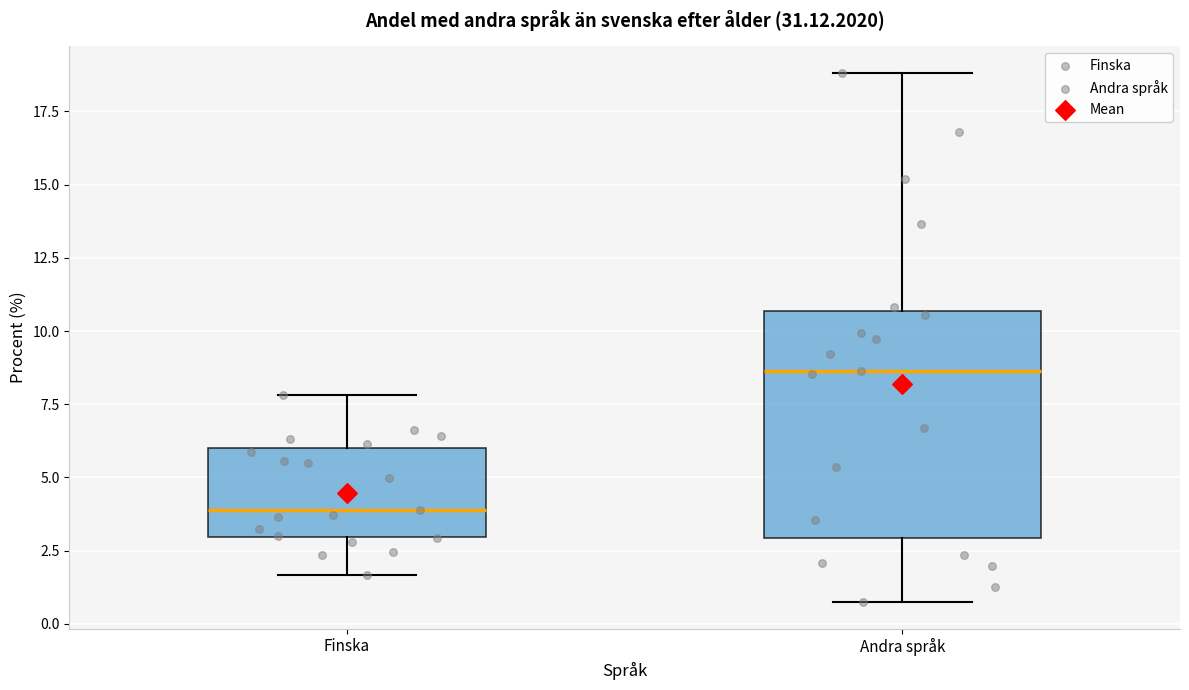

Which box's median line is the lowest?

Finska